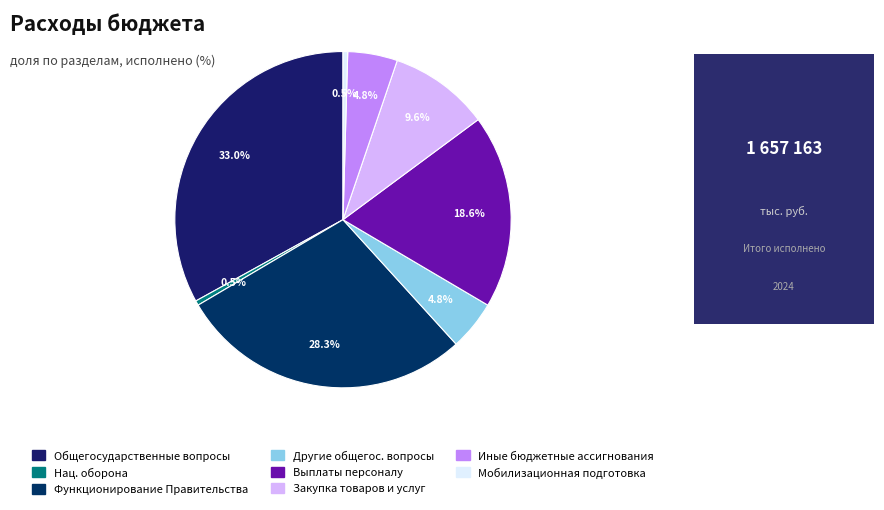

To the nearest percent, what is the difference between the largest and smallest slice percentages?

33%